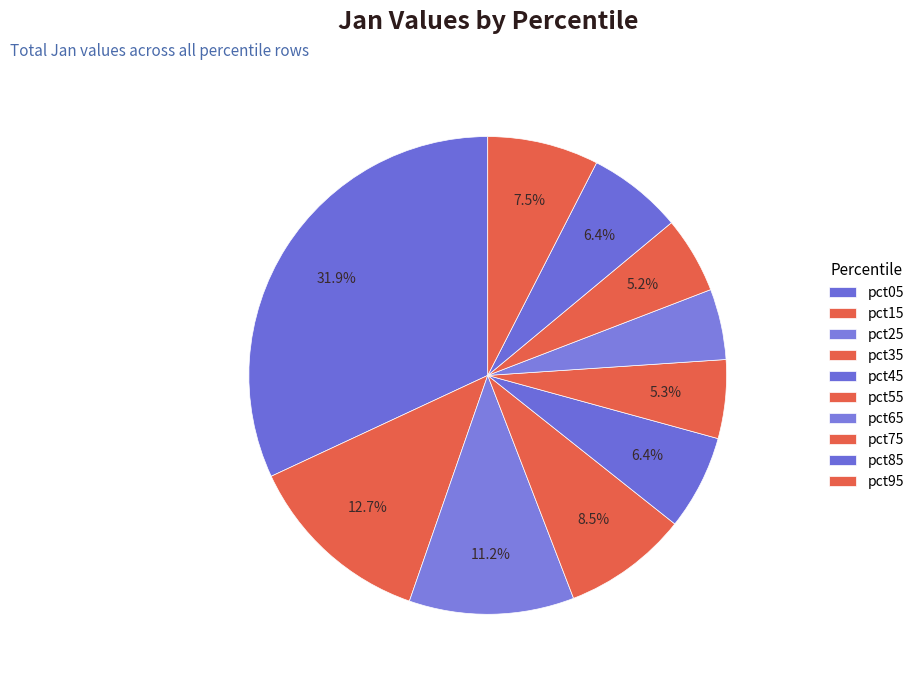

Count the number of slices in the pie.

10